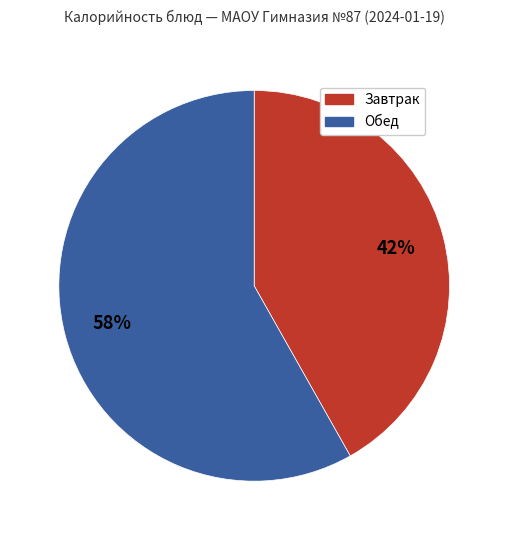

Is there a majority slice in this chart?

Yes